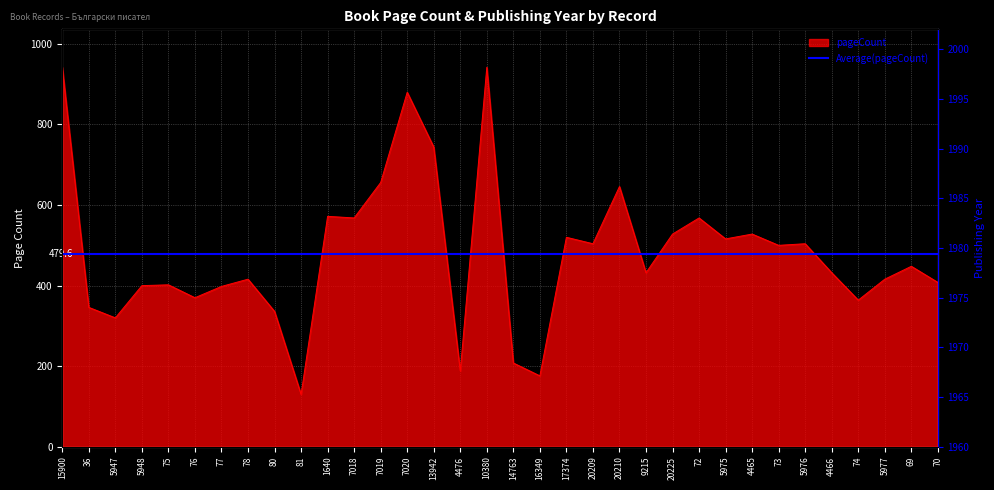

True or false: publishingYear and pageCount intersect in this chart.

False